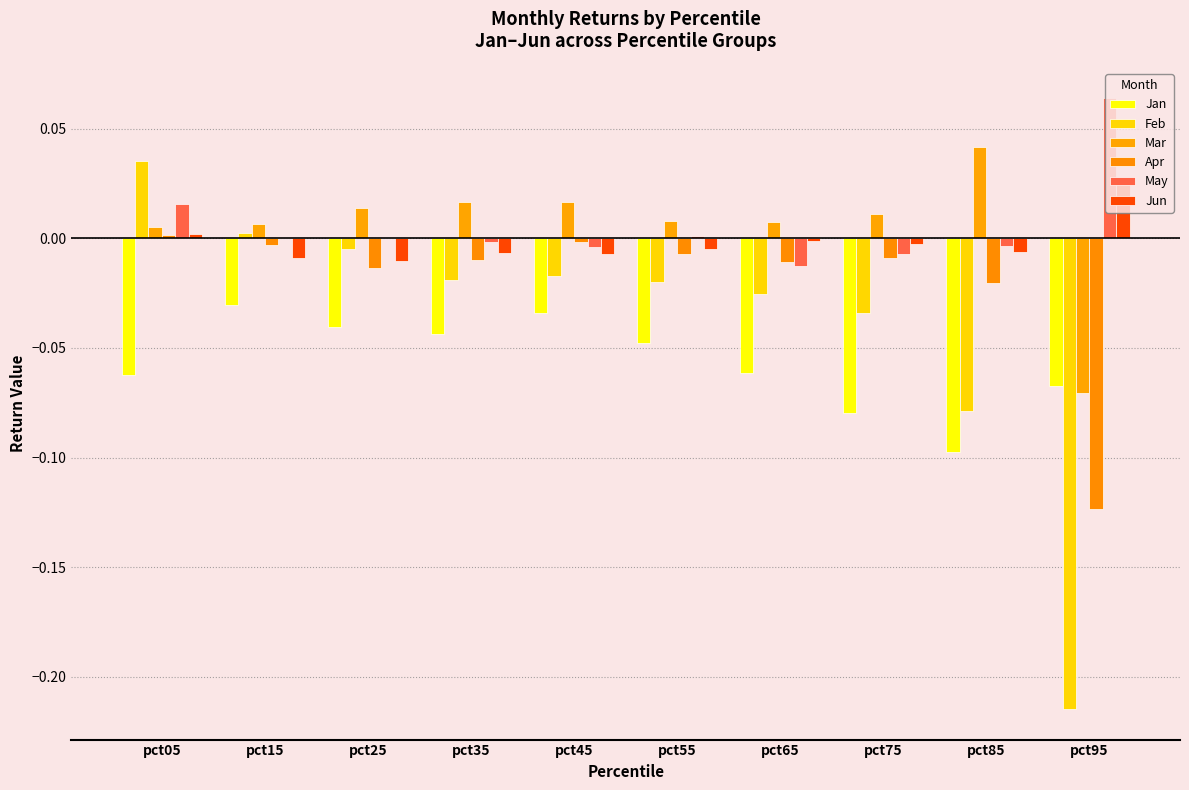

List the labels in order of Mar value, smallest first.

pct95, pct05, pct15, pct65, pct55, pct75, pct25, pct35, pct45, pct85